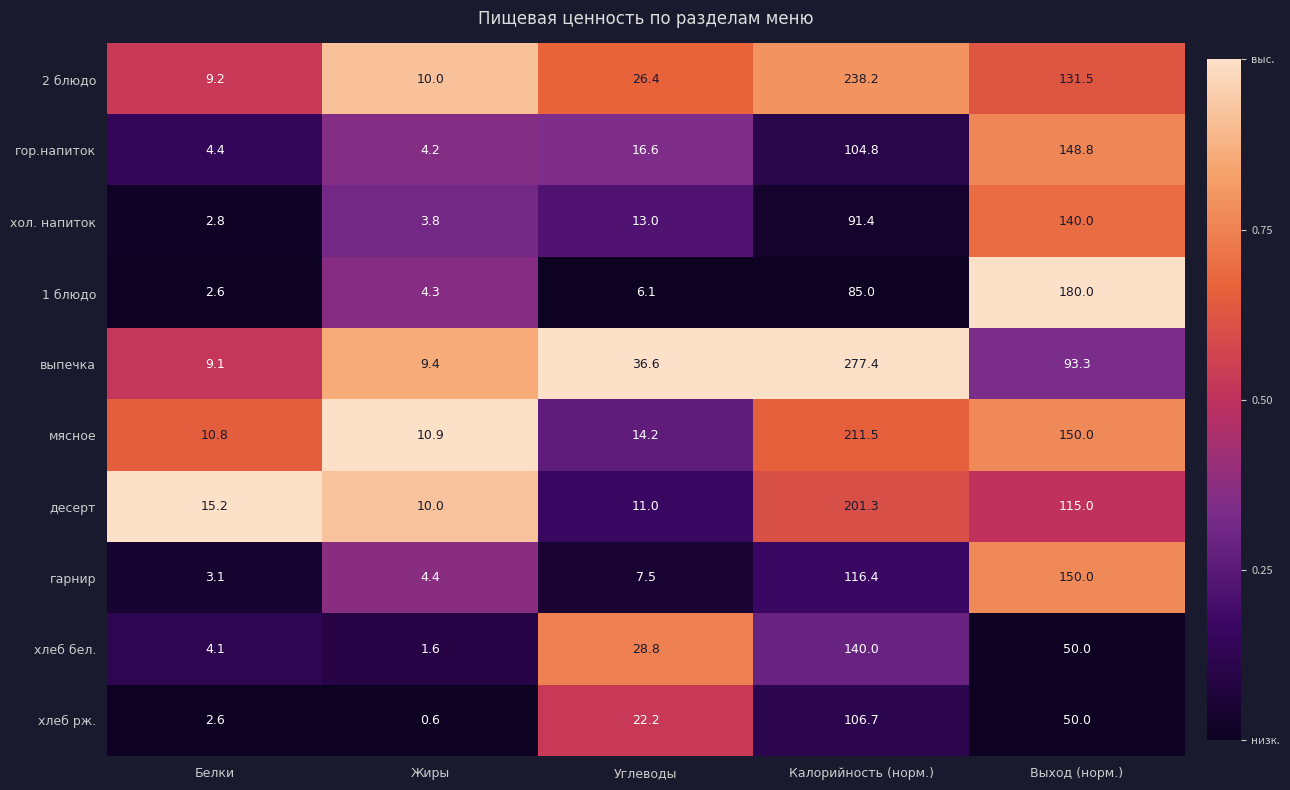

At how many categories does at least one series exceed 0?

5